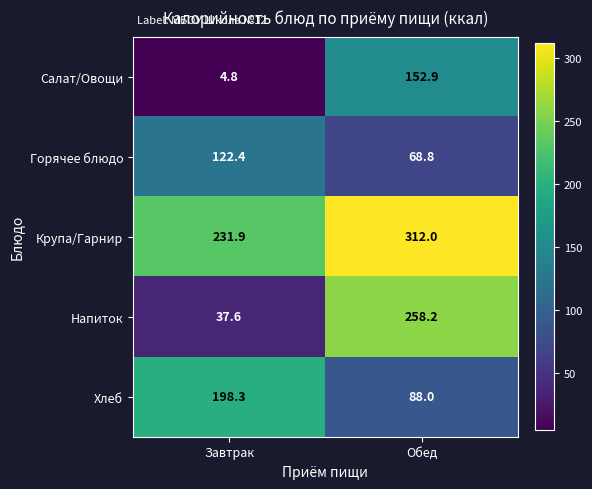

What is the lowest value of the Салат/Овощи series?

4.8